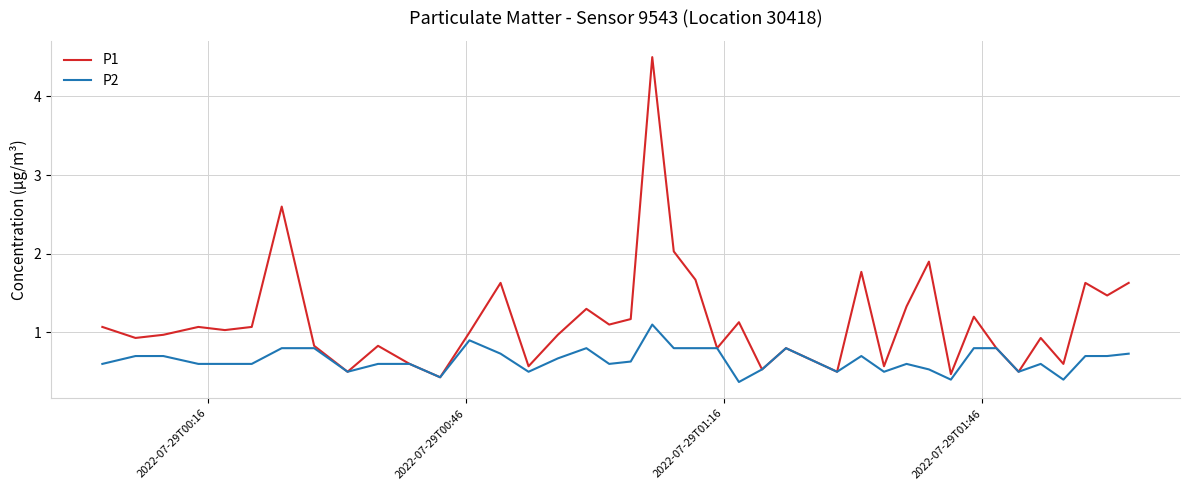

Which series has the largest total across all categories?

P1